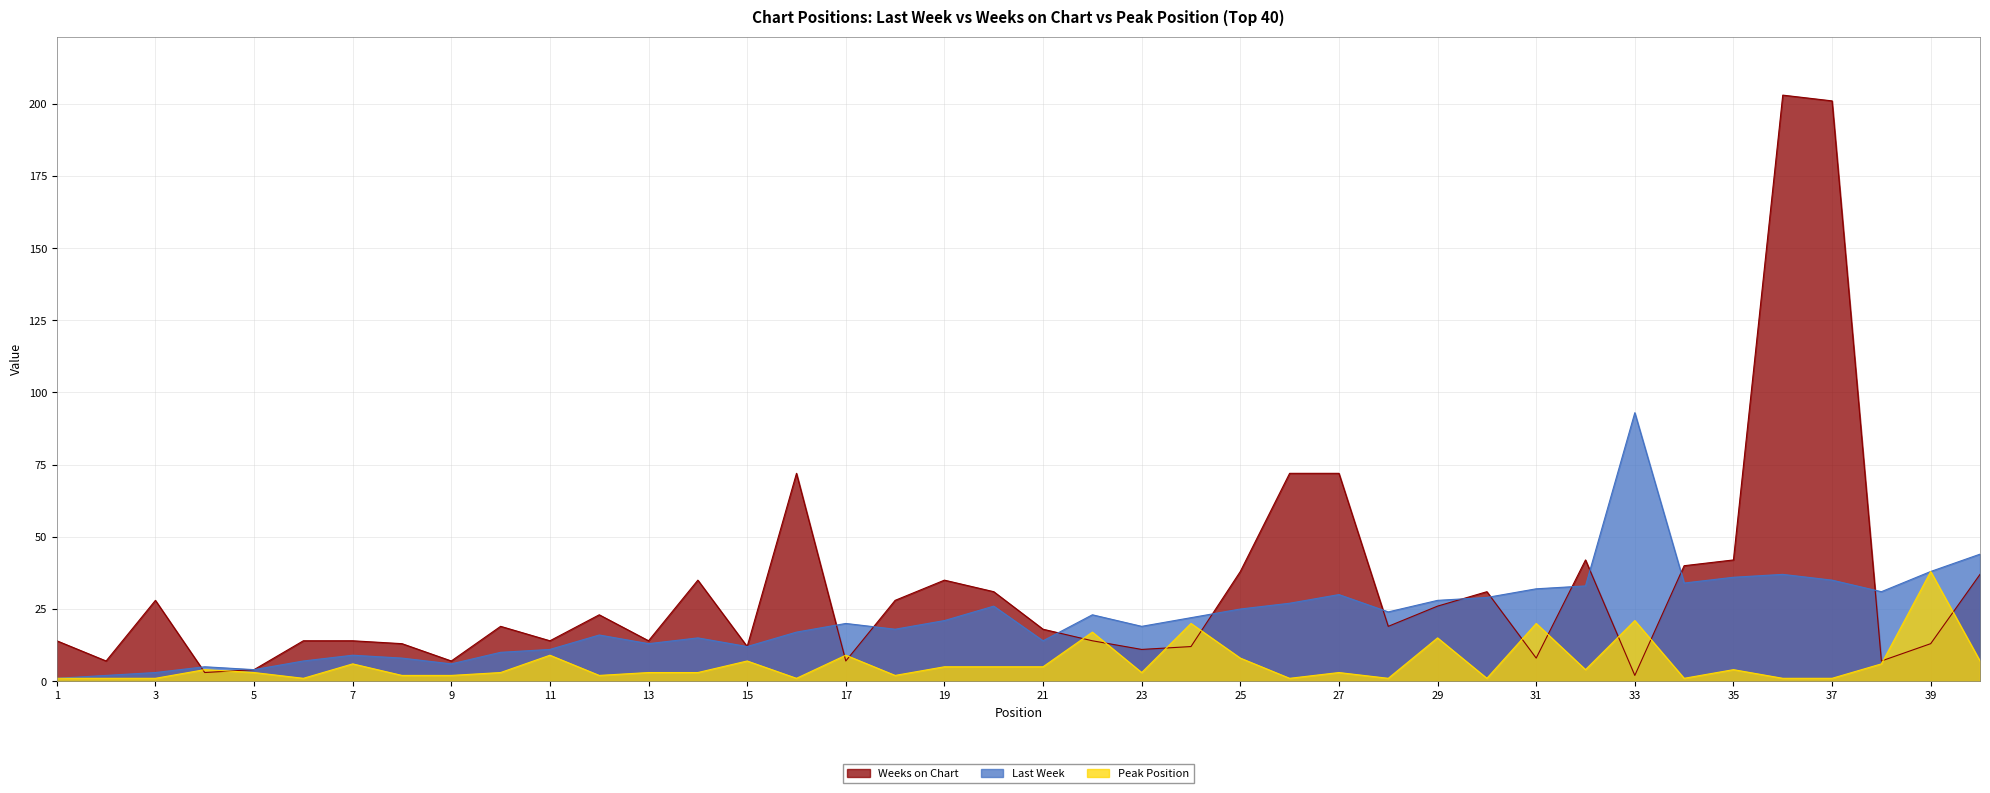

Reading right to left, what are all the values shown in this chart?

Last Week: 40=44	39=38	38=31	37=35	36=37	35=36	34=34	33=93	32=33	31=32	30=29	29=28	28=24	27=30	26=27	25=25	24=22	23=19	22=23	21=14	20=26	19=21	18=18	17=20	16=17	15=12	14=15	13=13	12=16	11=11	10=10	9=6	8=8	7=9	6=7	5=4	4=5	3=3	2=2	1=1
Weeks on Chart: 40=37	39=13	38=7	37=201	36=203	35=42	34=40	33=2	32=42	31=8	30=31	29=26	28=19	27=72	26=72	25=38	24=12	23=11	22=14	21=18	20=31	19=35	18=28	17=7	16=72	15=12	14=35	13=14	12=23	11=14	10=19	9=7	8=13	7=14	6=14	5=4	4=3	3=28	2=7	1=14
Peak Position: 40=7	39=38	38=6	37=1	36=1	35=4	34=1	33=21	32=4	31=20	30=1	29=15	28=1	27=3	26=1	25=8	24=20	23=3	22=17	21=5	20=5	19=5	18=2	17=9	16=1	15=7	14=3	13=3	12=2	11=9	10=3	9=2	8=2	7=6	6=1	5=3	4=4	3=1	2=1	1=1